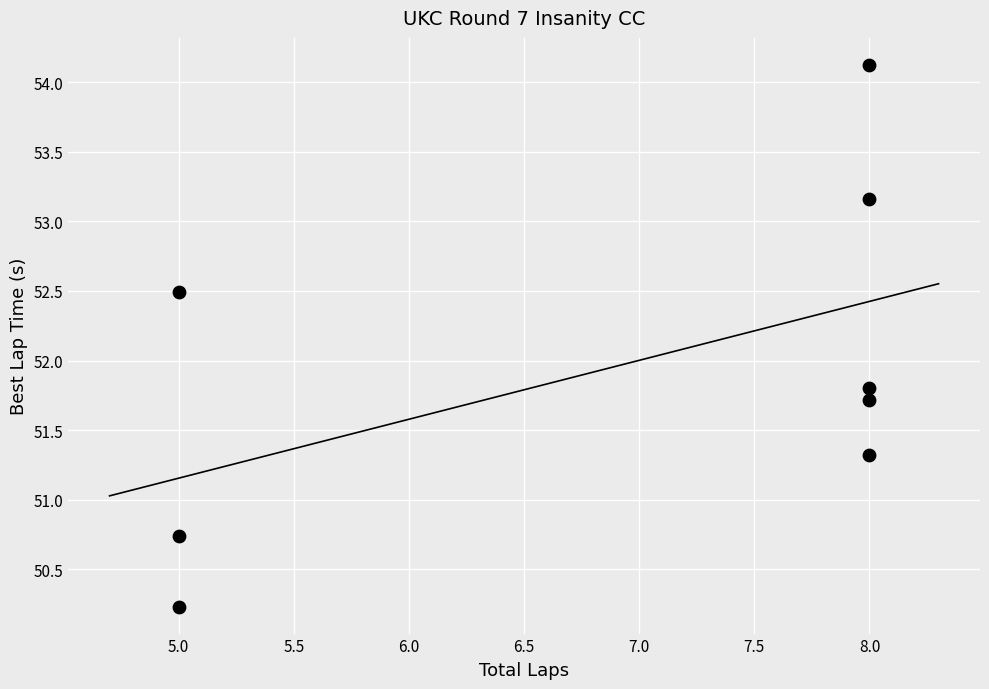

What is the range of Y values (max minus min)?

3.9